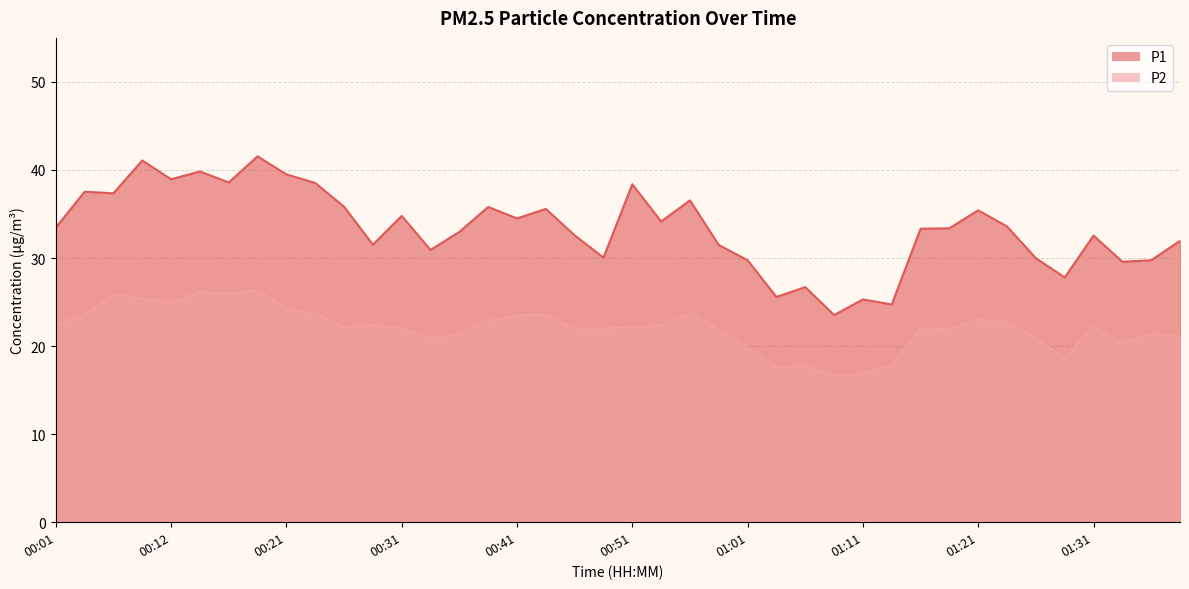

What is the sum of all P2 values?

882.3